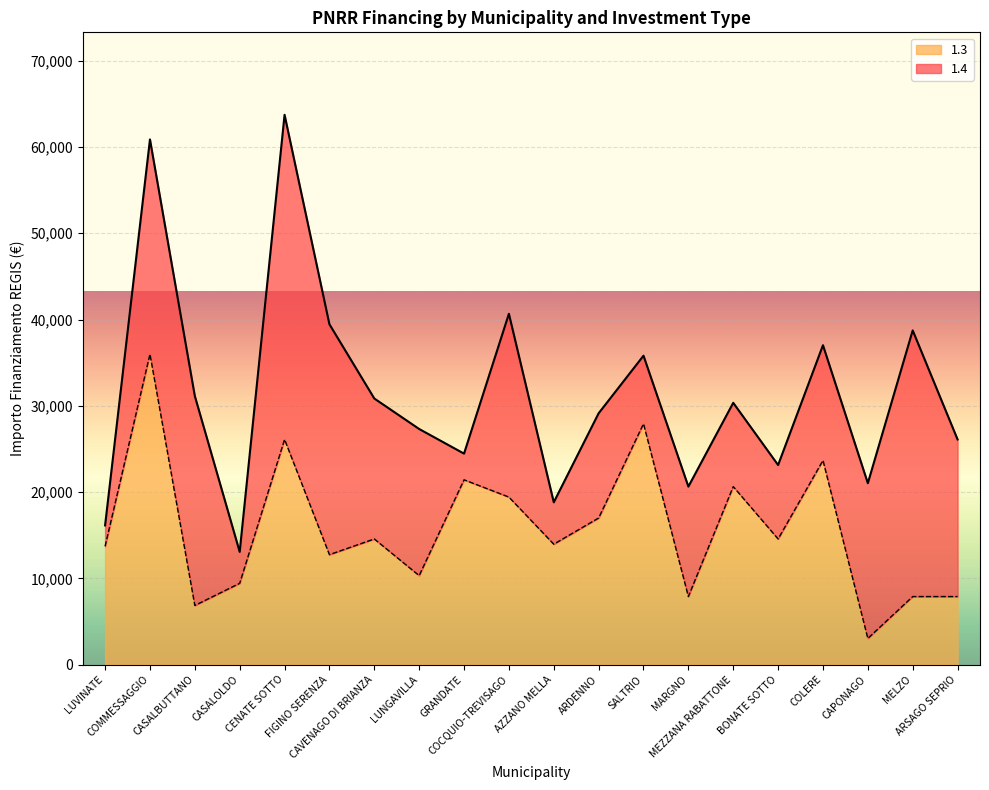

What is the change in value from CAVENAGO DI BRIANZA to MEZZANA RABATTONE?

+6070